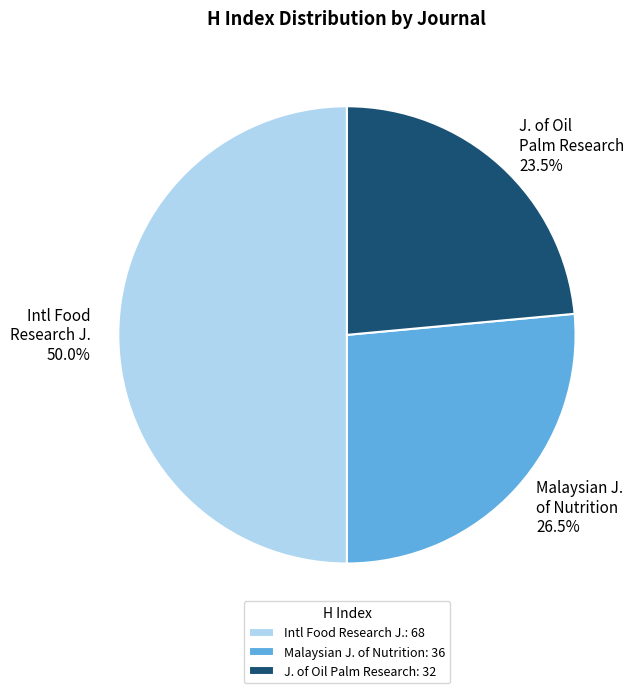

Does Malaysian J. of Nutrition represent more than half of the total?

No